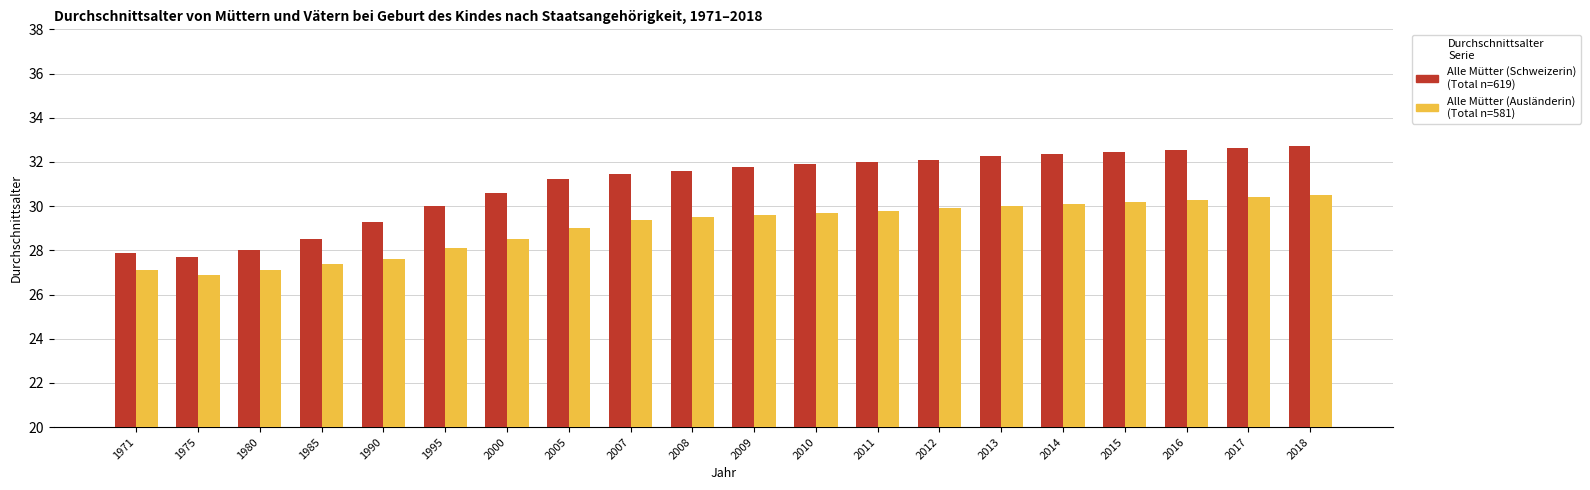

What is the greatest value displayed?

32.7